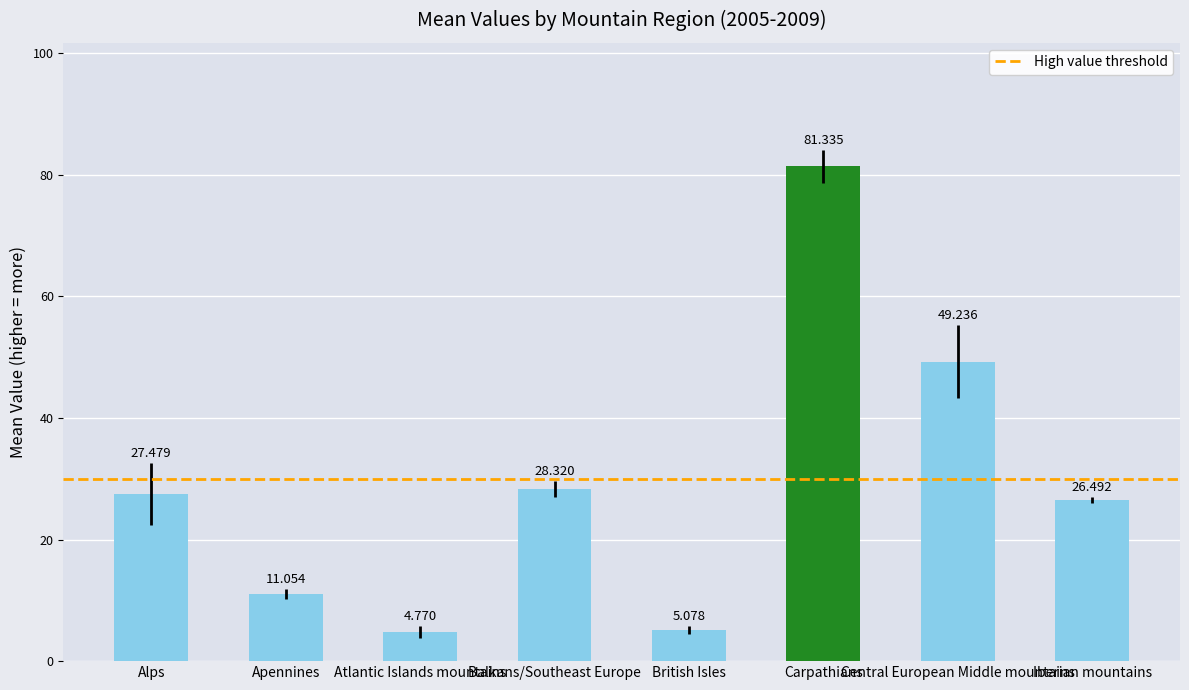

What is the label of the 7th bar from the right?

Apennines